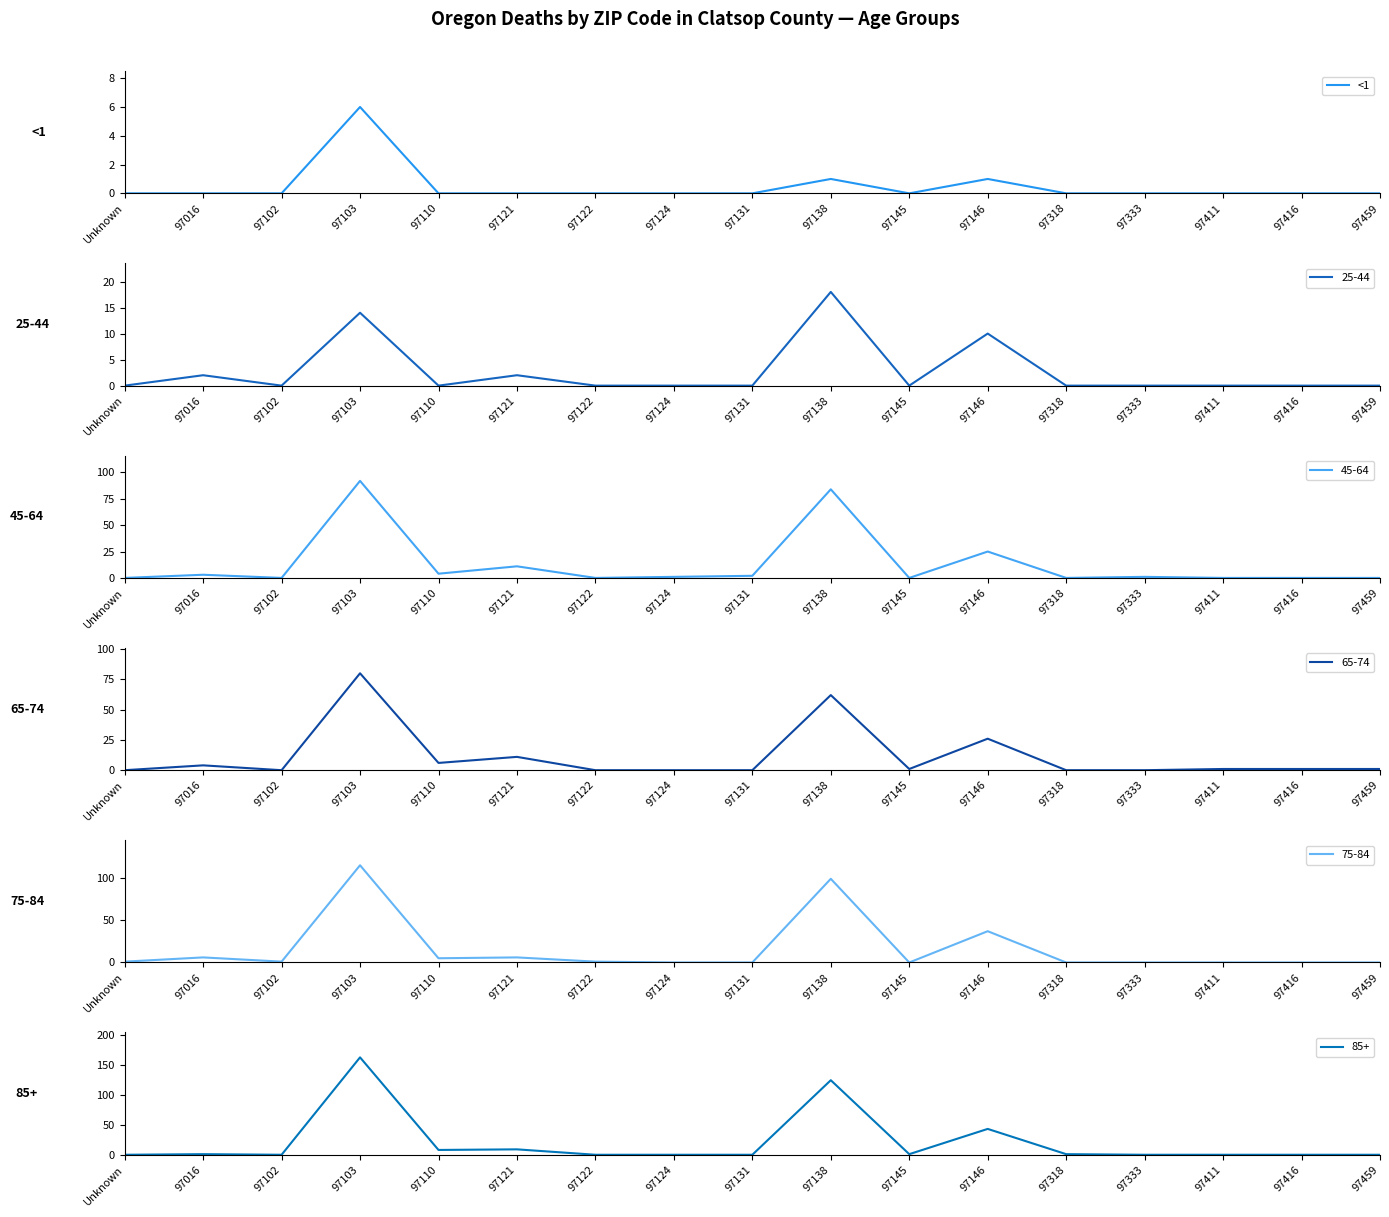

True or false: <1 has a value of 0 at 97016.

True